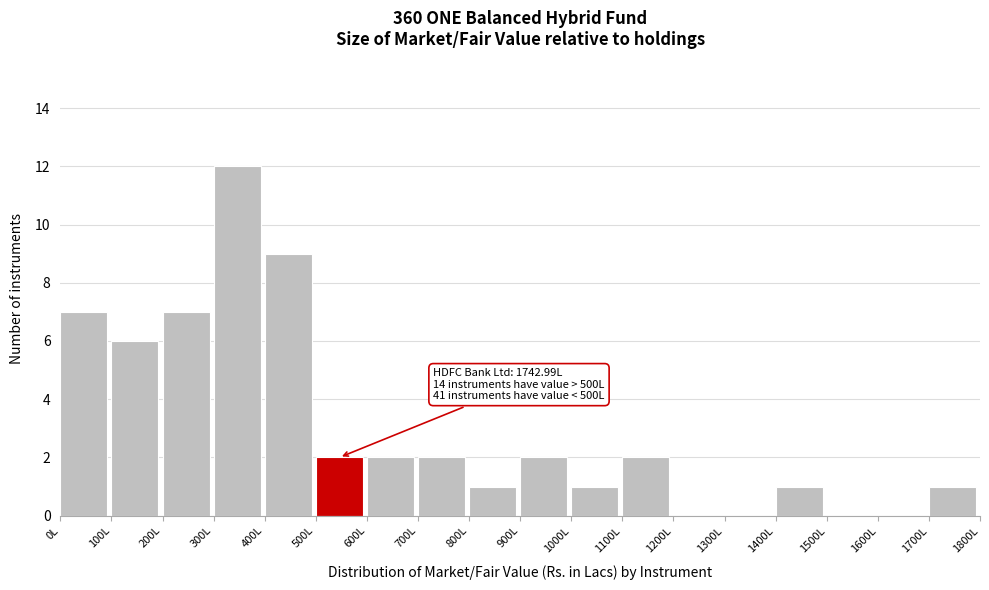

Over which range of the x-axis is the bar tallest?

300 to 400